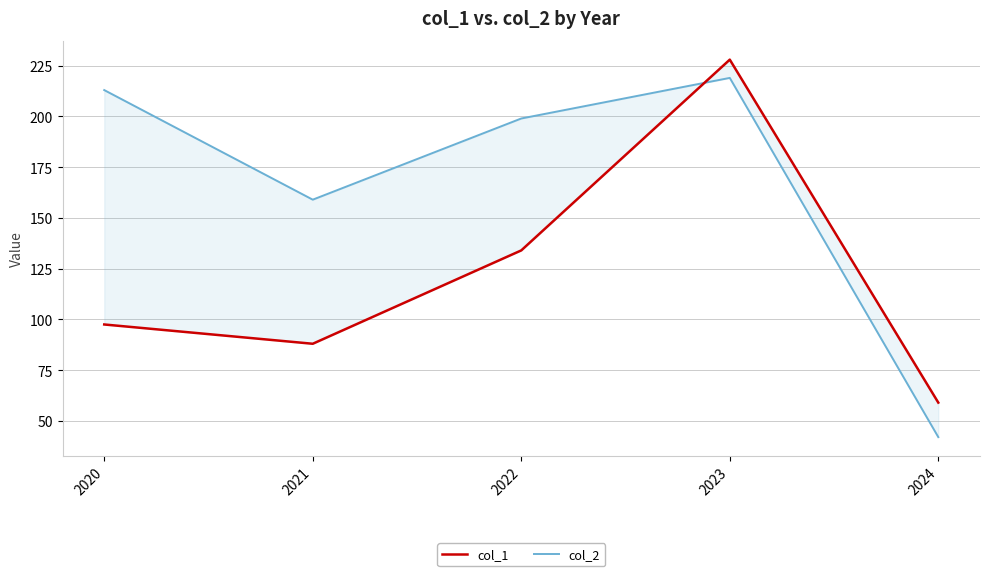

How many values in the col_1 series exceed 97?

3